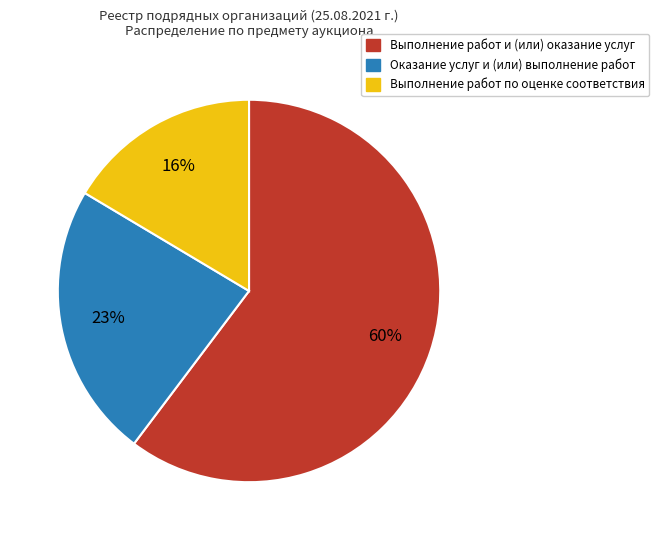

To the nearest percent, what is the difference between the largest and smallest slice percentages?

44%